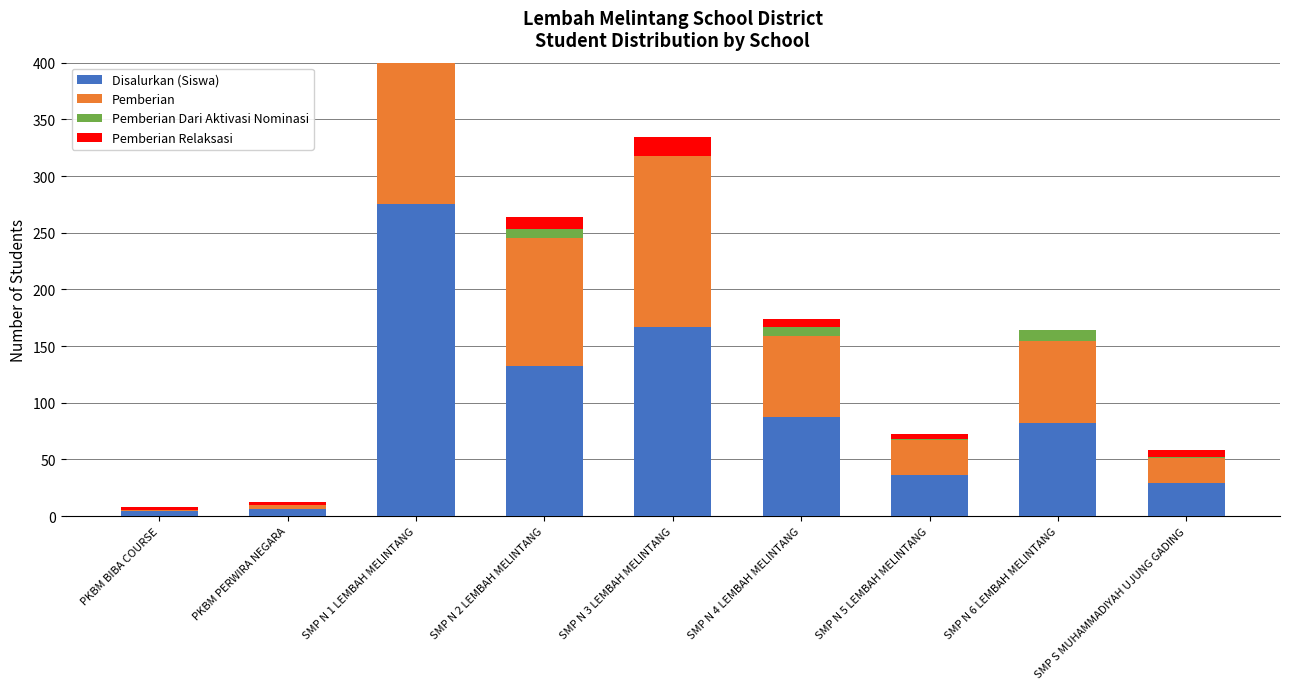

How many values in the Pemberian Dari Aktivasi Nominasi series are below 1?

3